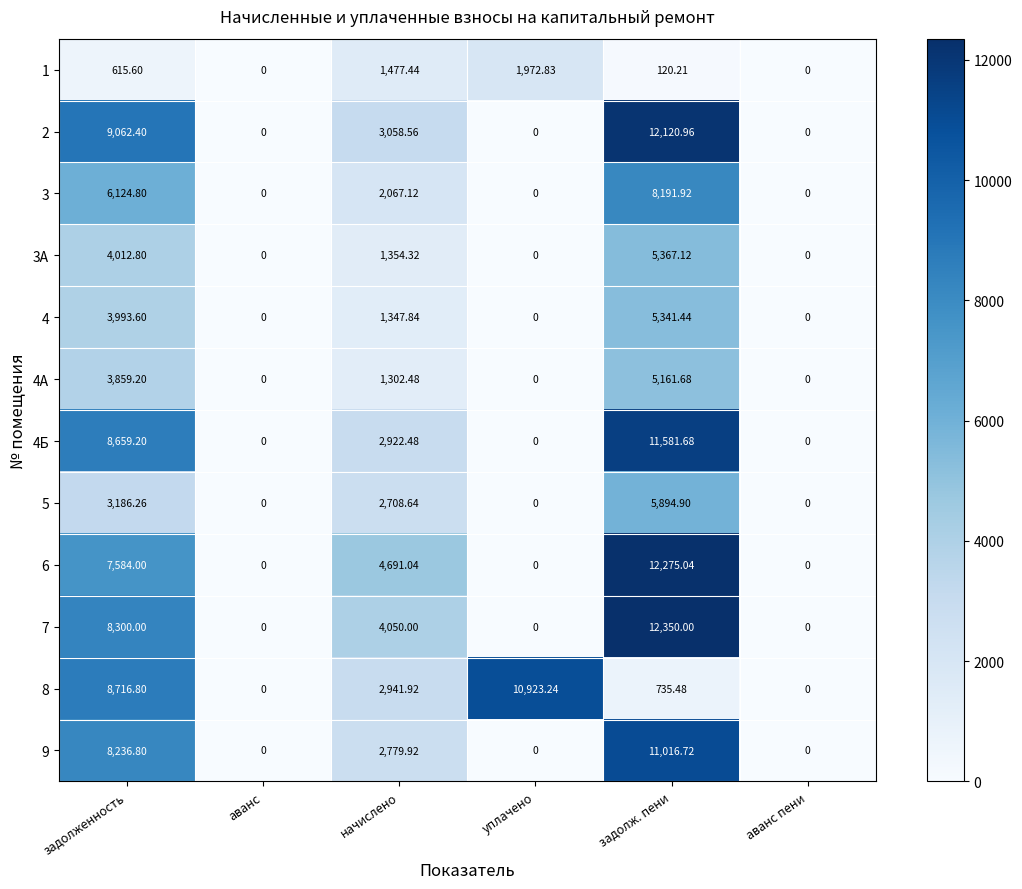

At which label is 2 closest to 6060?

начислено